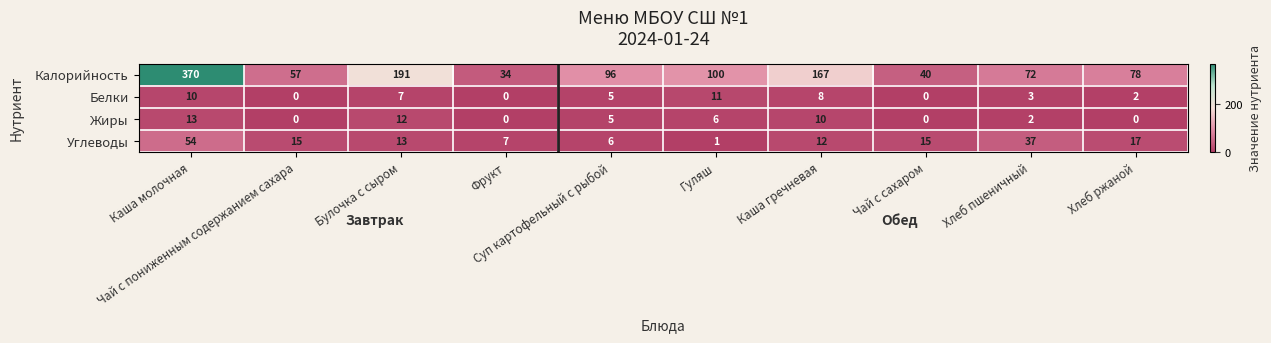

Count the Жиры values in the range 0 to 10.

8